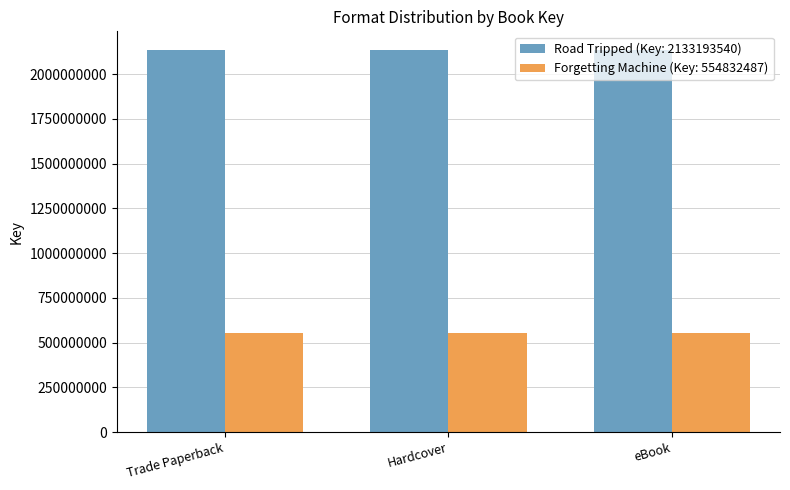

At Trade Paperback, list the series in order from smallest to largest.

Forgetting Machine (Key: 554832487), Road Tripped (Key: 2133193540)